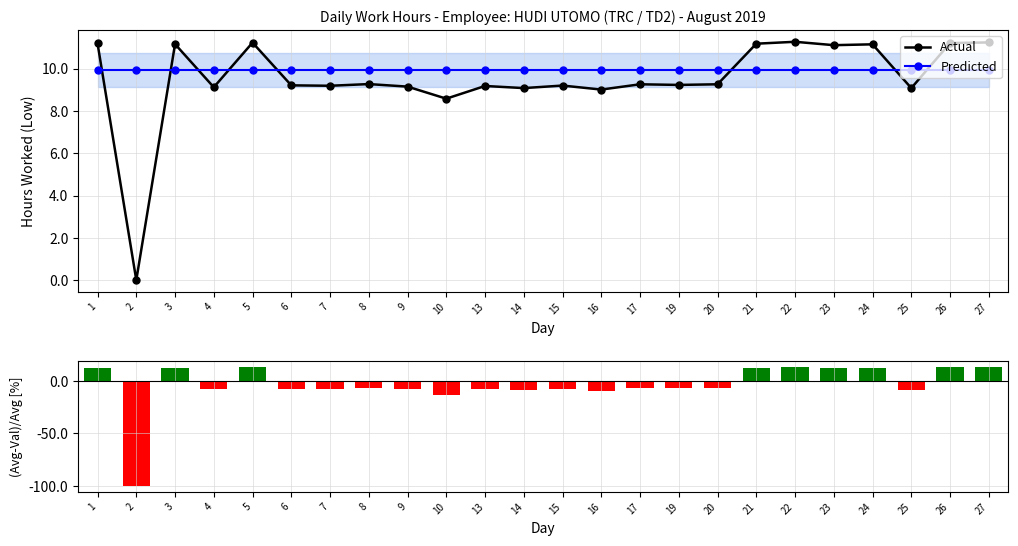

Rank the series at 20 from highest to lowest value.

Predicted, Actual, (Actual-Predicted)/Predicted